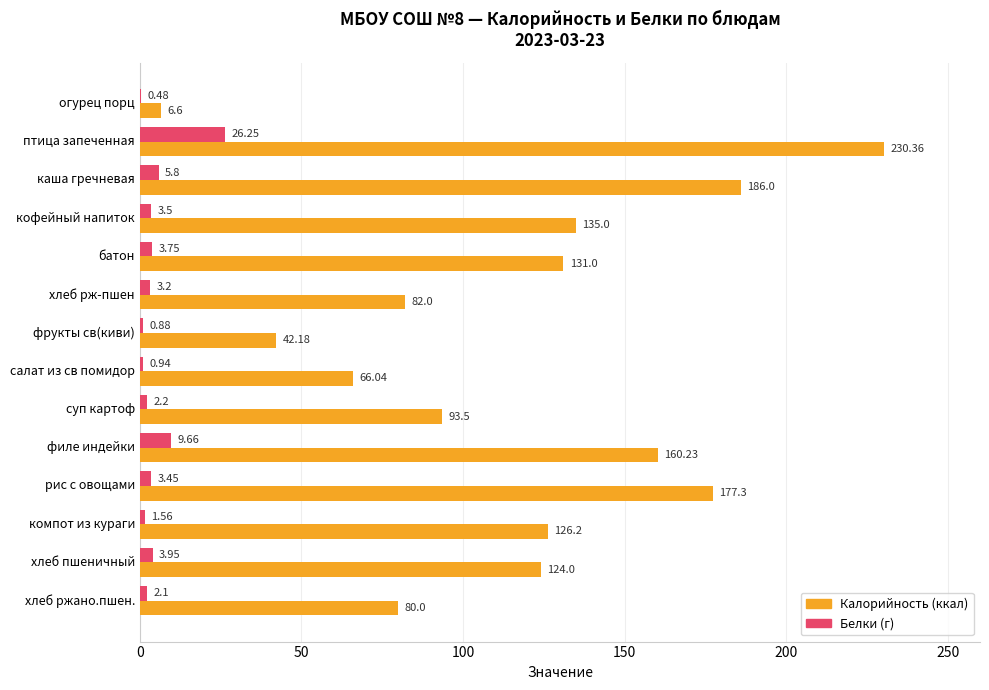

At which category does the chart reach its peak across all series?

птица запеченная